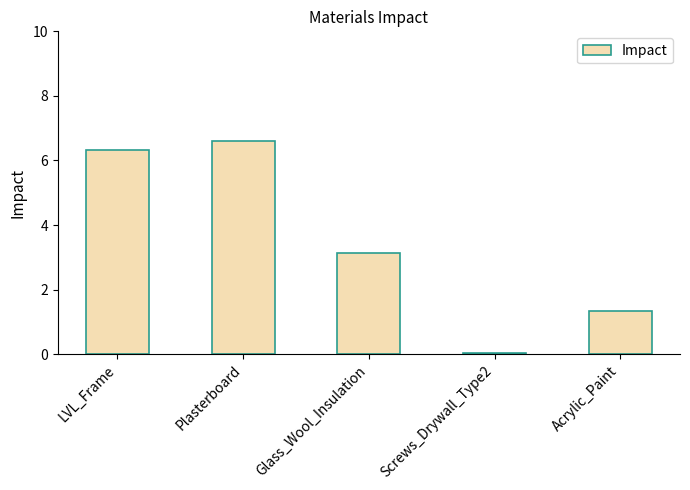

What is the sum of all values?

17.4